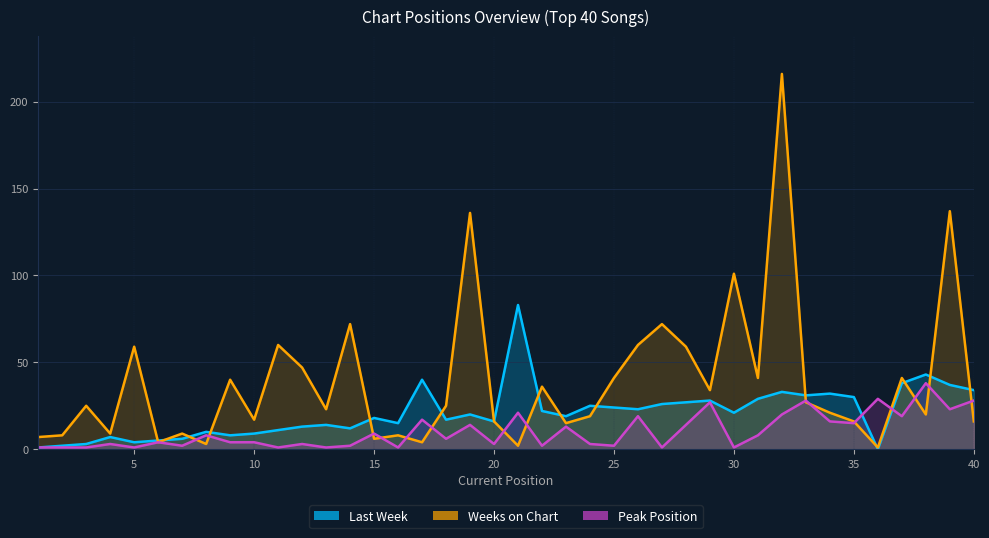

List the series in order of their overall mean, lowest first.

Peak Position, Last Week, Weeks on Chart